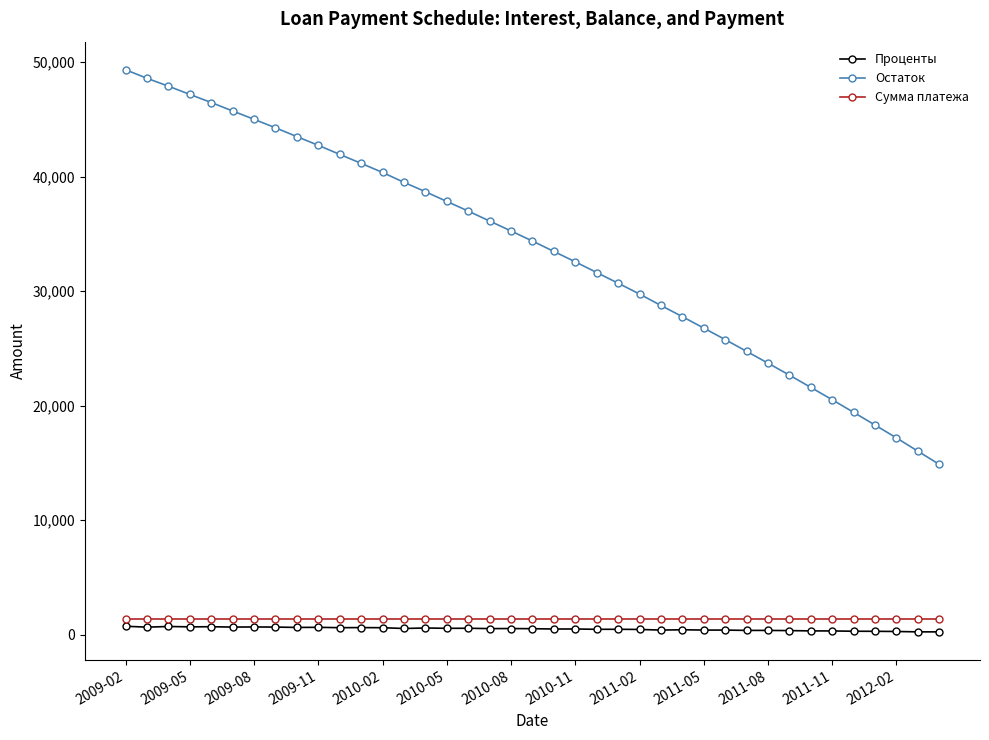

What is the maximum value for Остаток?

49332.9